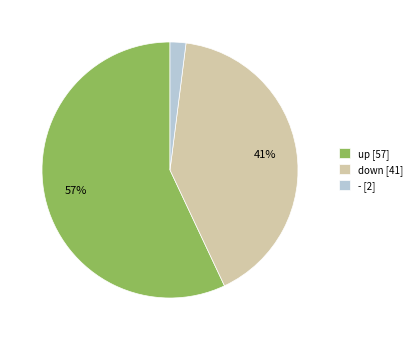

What percentage is the up slice, to the nearest percent?

57%